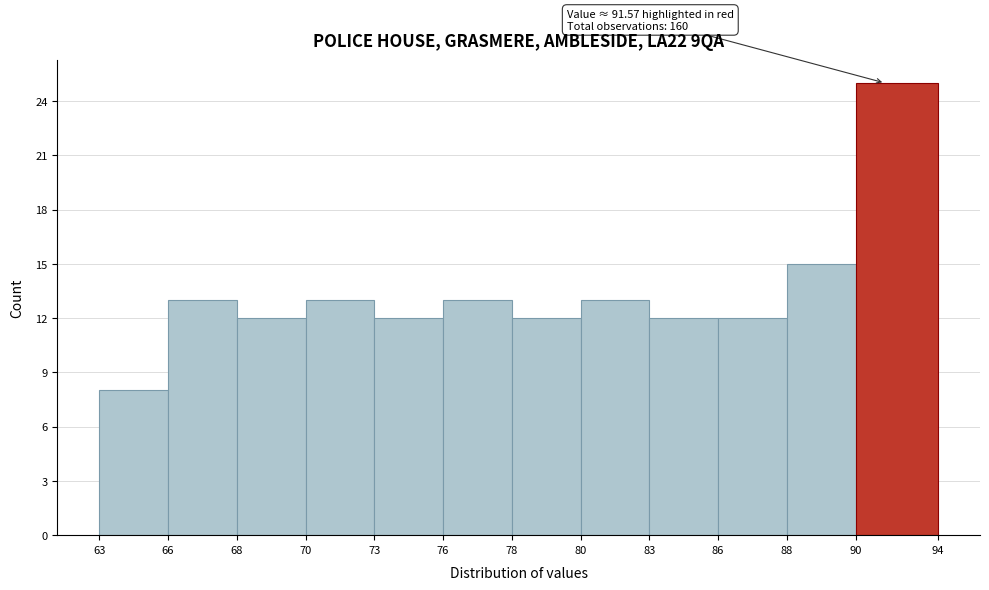

Reading left to right, what are all the values shown in this chart?

8	13	12	13	12	13	12	13	12	12	15	25